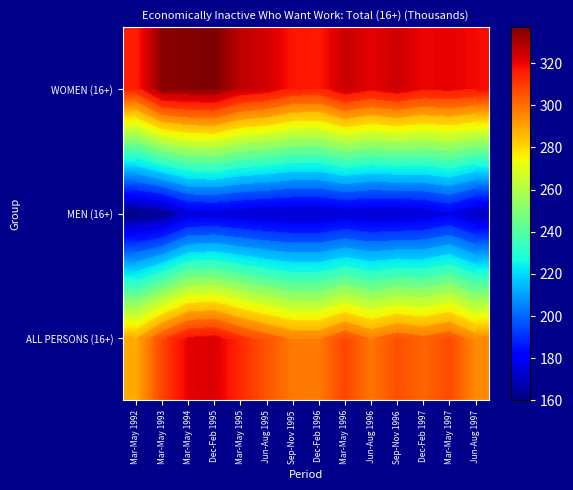

What is the sum of the MEN (16+) values at Jun-Aug 1995 and Jun-Aug 1996?

342